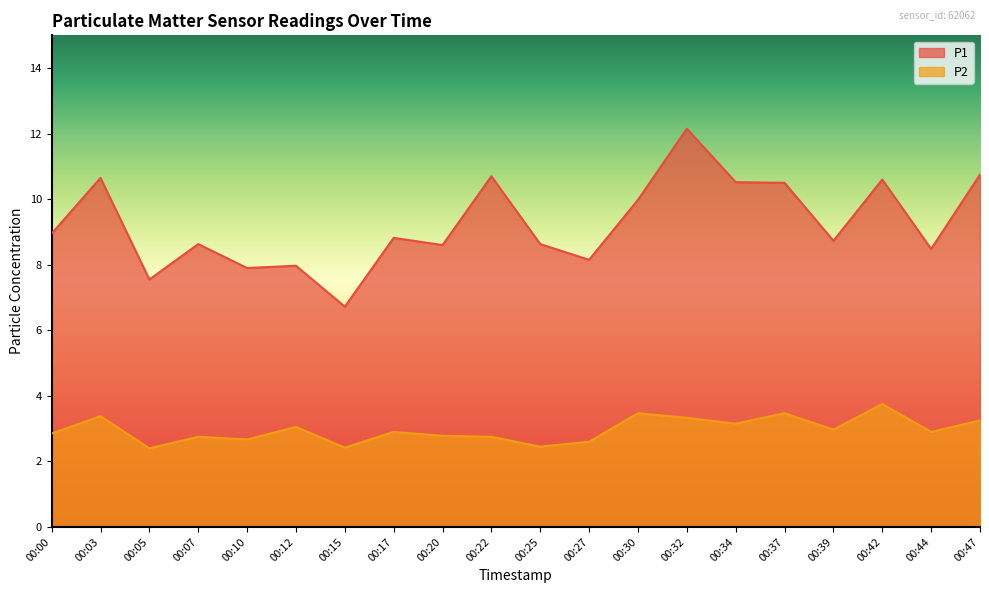

True or false: P1 and P2 intersect in this chart.

False